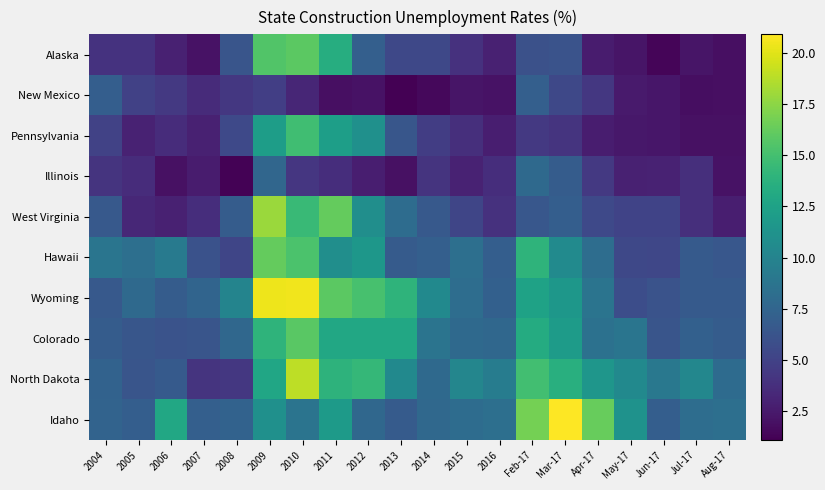

Which series has the largest total across all categories?

Wyoming